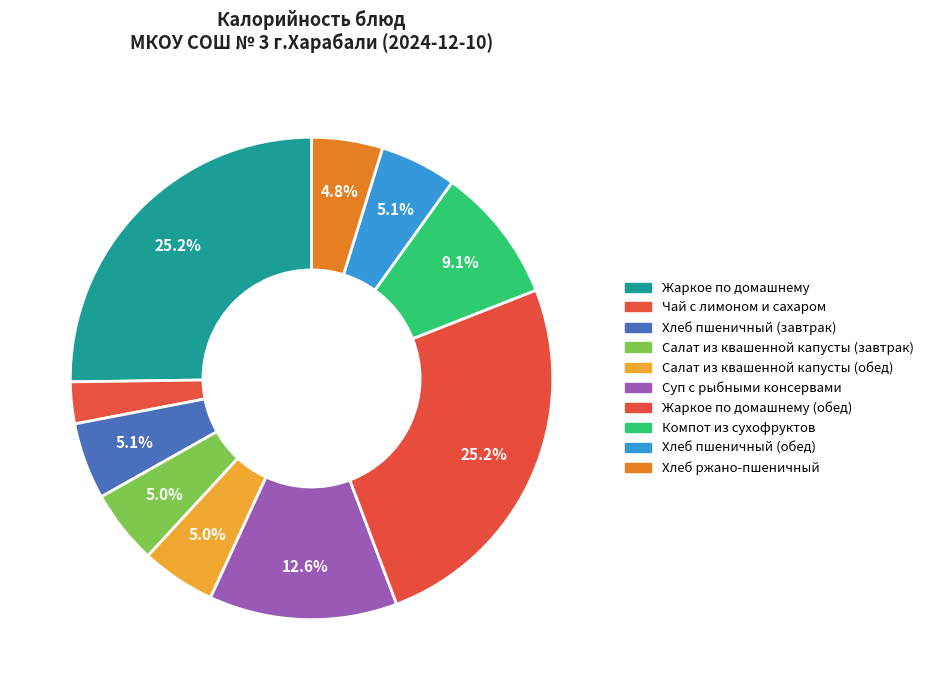

Rank the categories by value from lowest to highest.

Чай с лимоном и сахаром, Хлеб ржано-пшеничный, Салат из квашенной капусты (завтрак), Салат из квашенной капусты (обед), Хлеб пшеничный (завтрак), Хлеб пшеничный (обед), Компот из сухофруктов, Суп с рыбными консервами, Жаркое по домашнему, Жаркое по домашнему (обед)